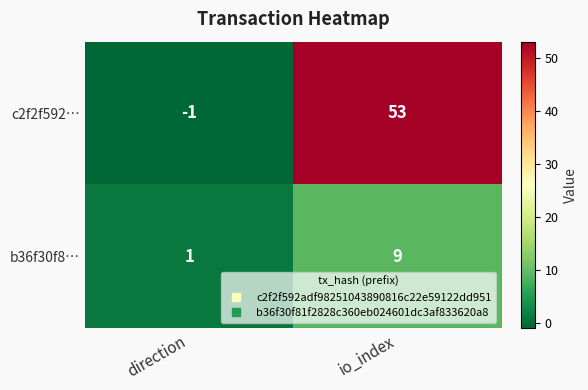

The value of b36f30f8… at io_index is 4. True or false?

False